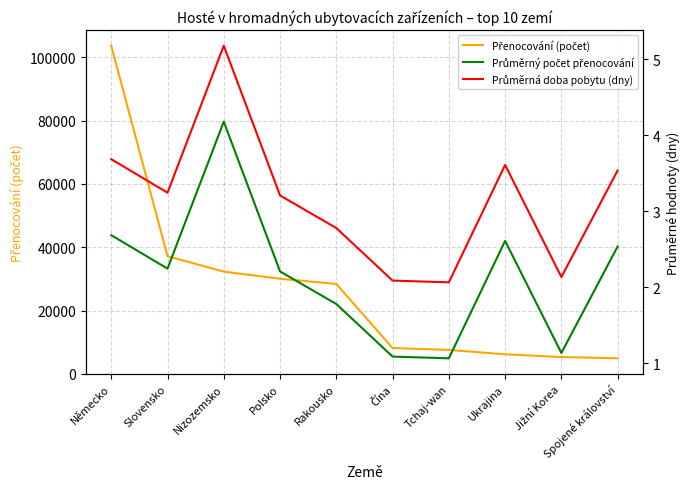

Is this an area chart (filled region under the line)?

No